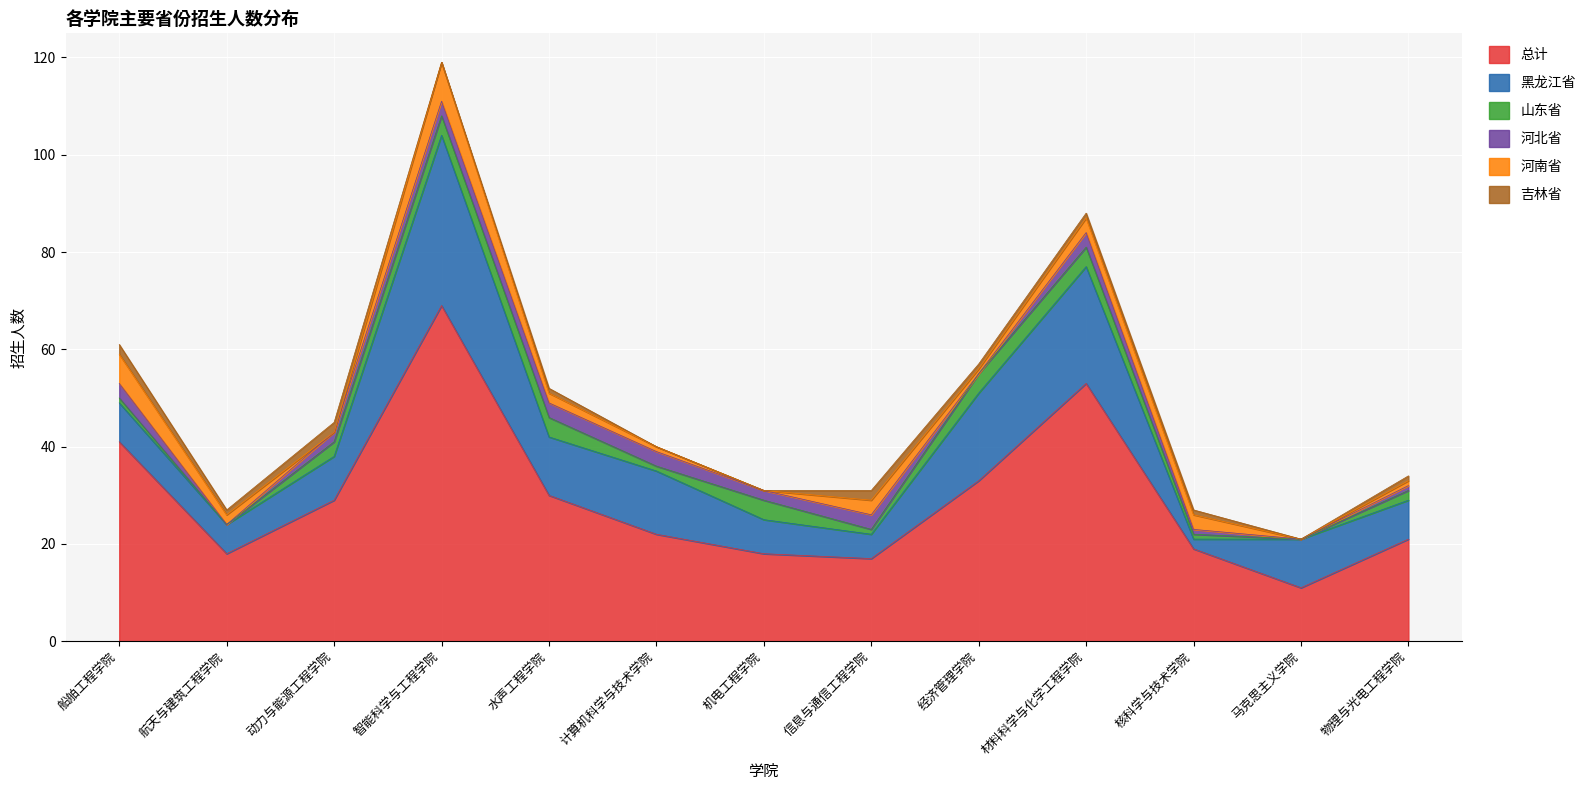

What is the difference between the maximum and minimum values in the 山东省 series?

4